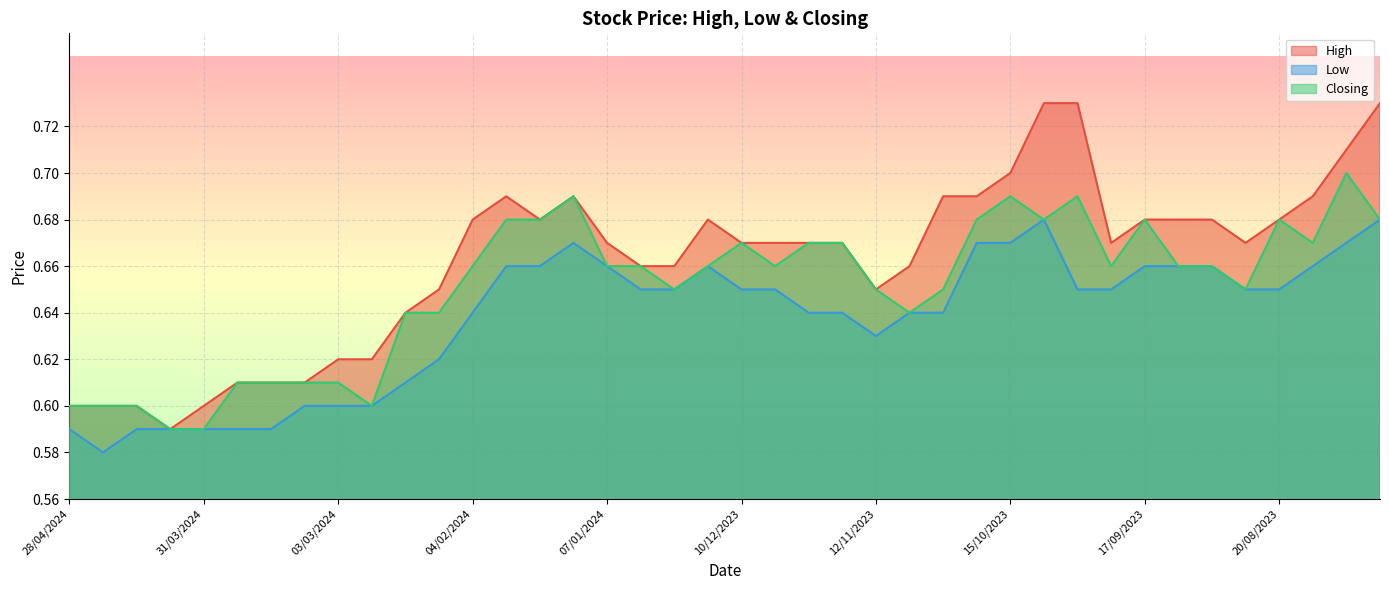

What is the maximum value shown in the chart?

0.7